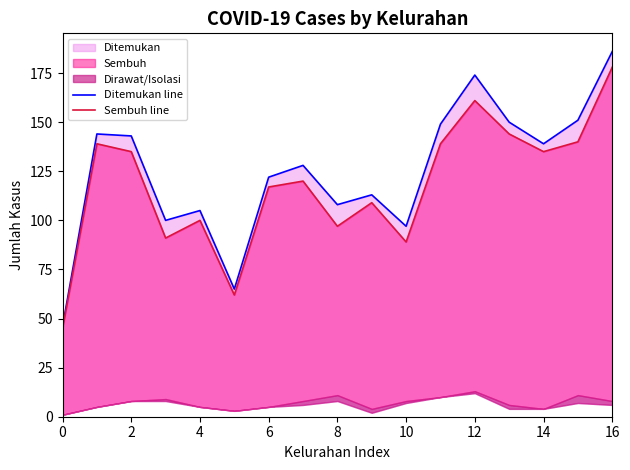

True or false: Sembuh line and Ditemukan line intersect in this chart.

False